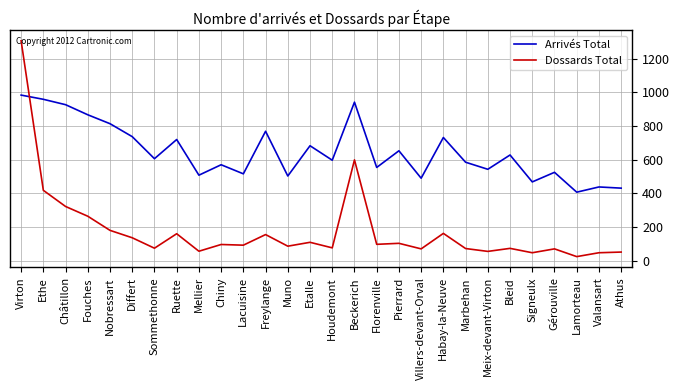

Rank the series by their average value, from highest to lowest.

Arrivés Total, Dossards Total